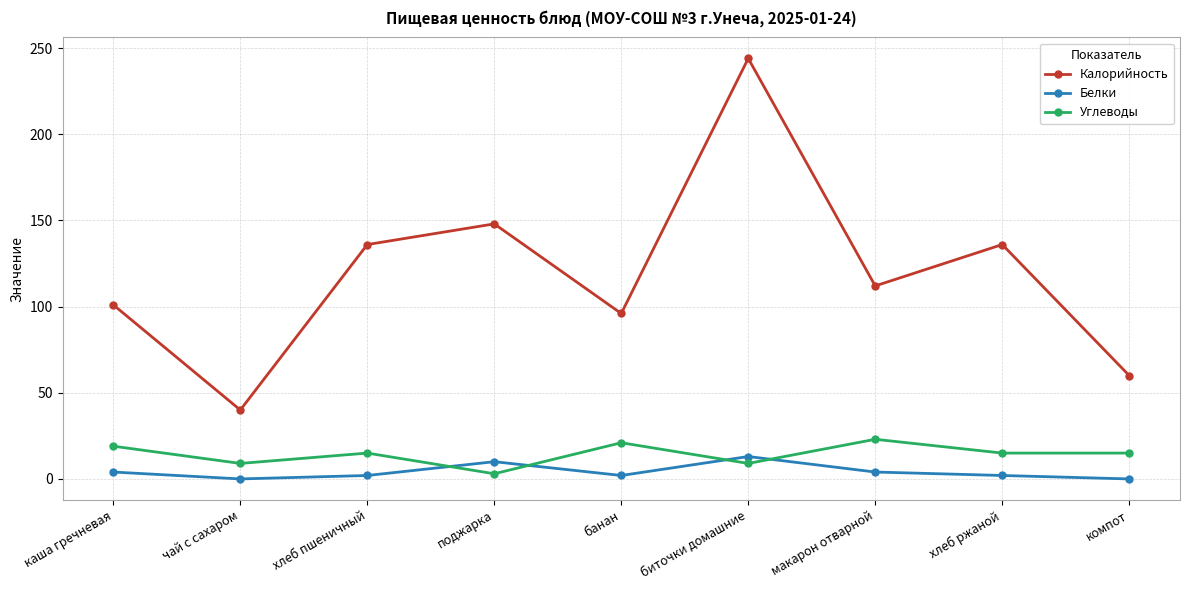

What position from the right is банан?

5